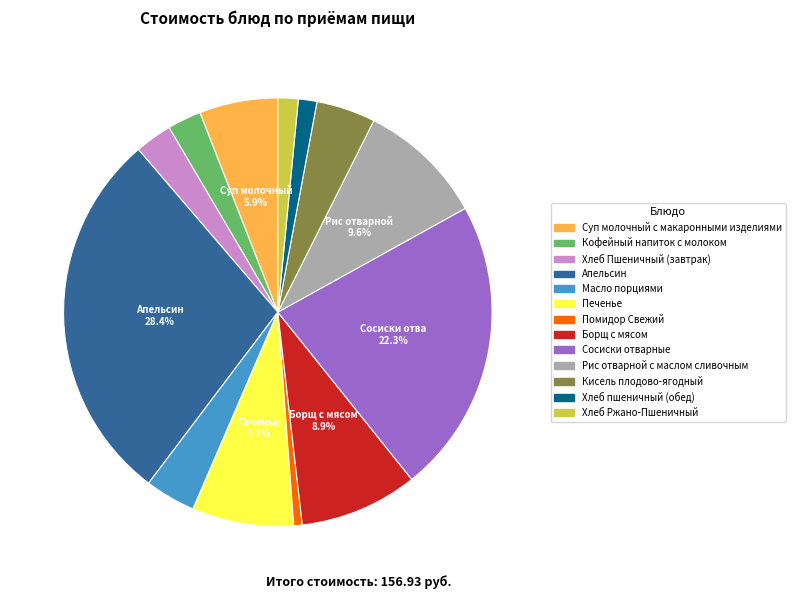

What is the smallest slice in the pie chart?

Помидор Свежий